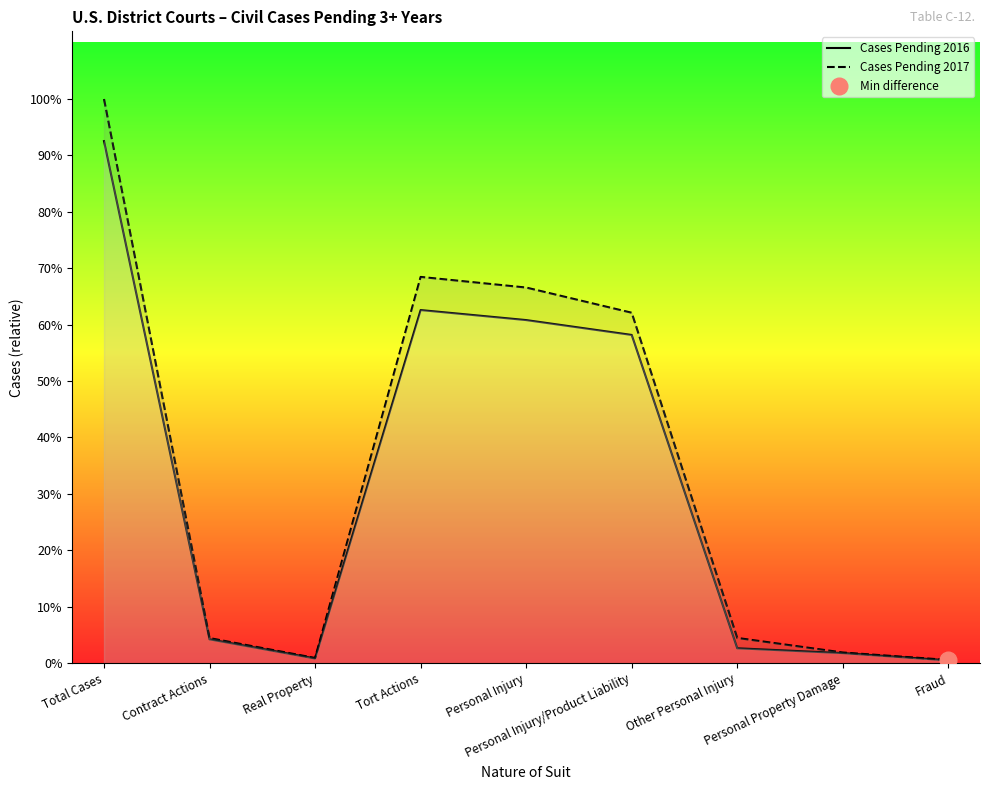

How many distinct data groups are displayed?

2